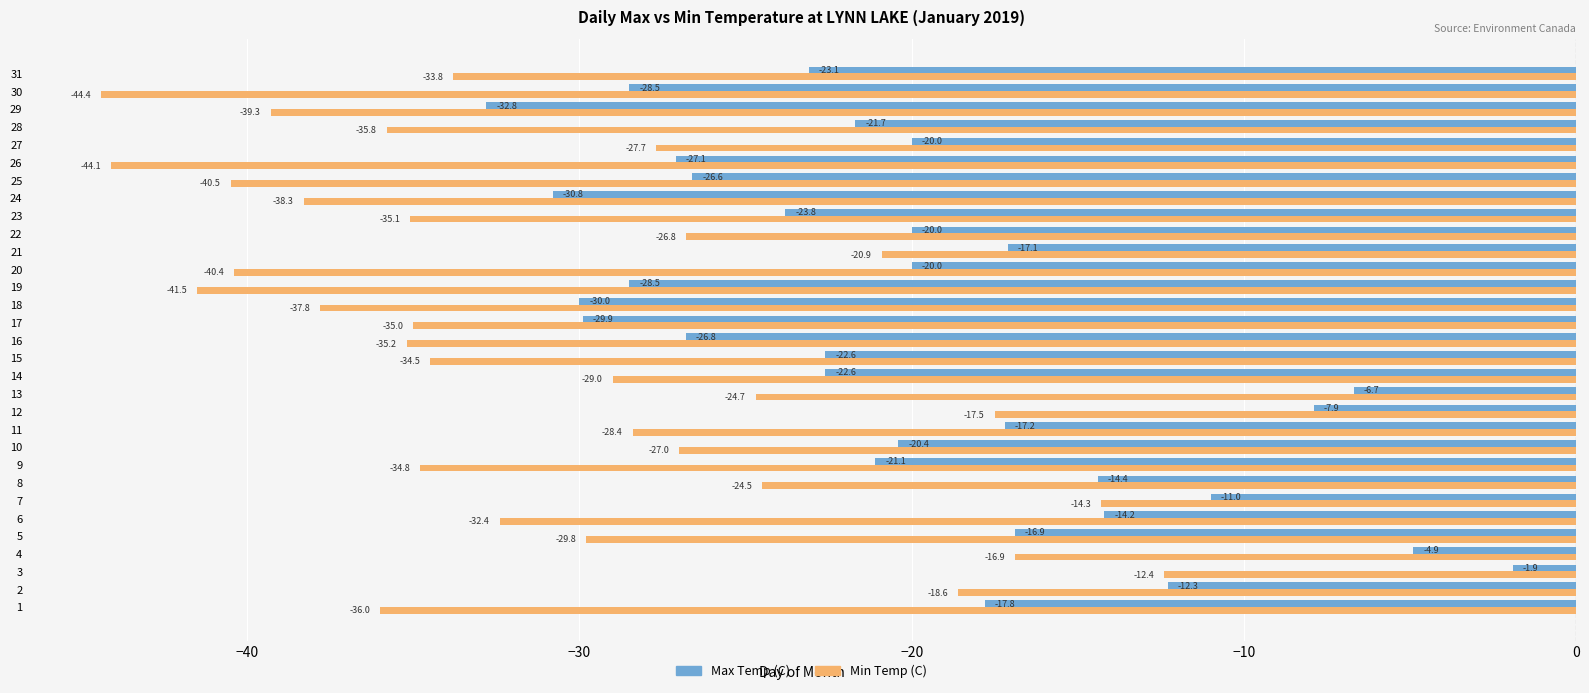

At which label does Min Temp (C) reach its minimum?

30